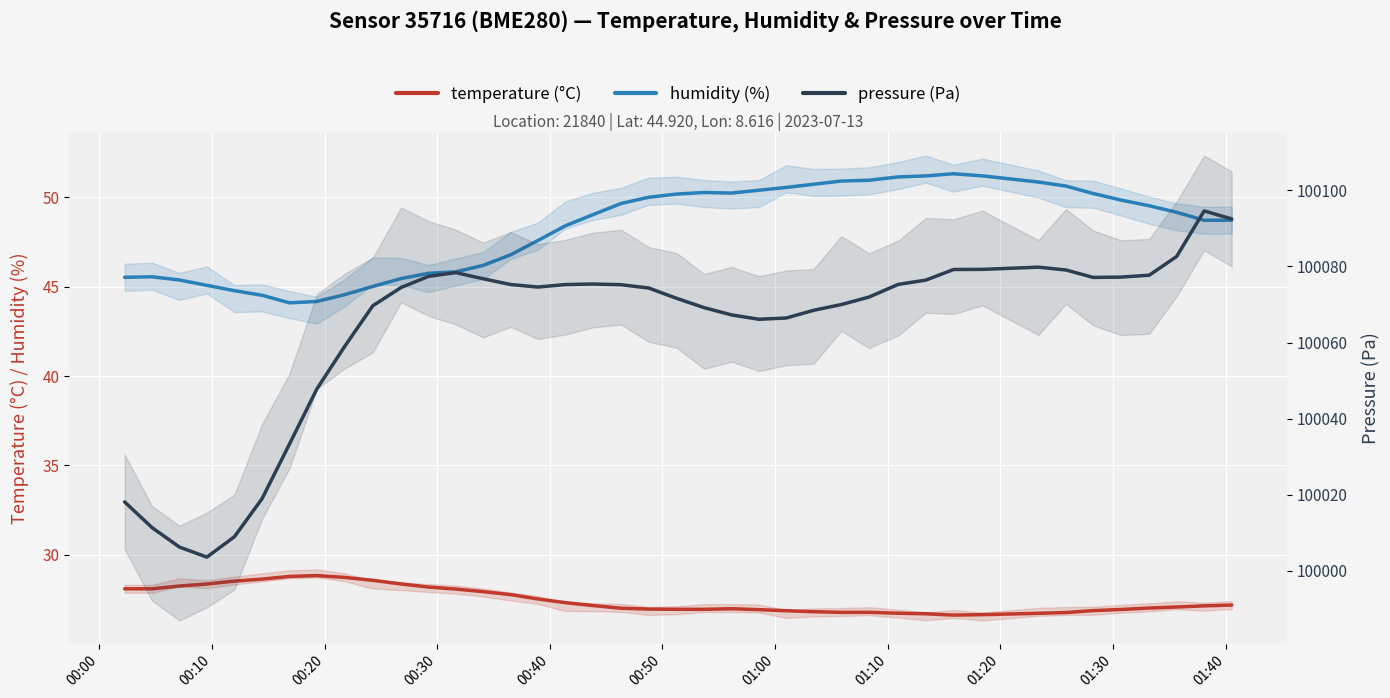

True or false: humidity (%) and temperature (°C) cross at least once.

False